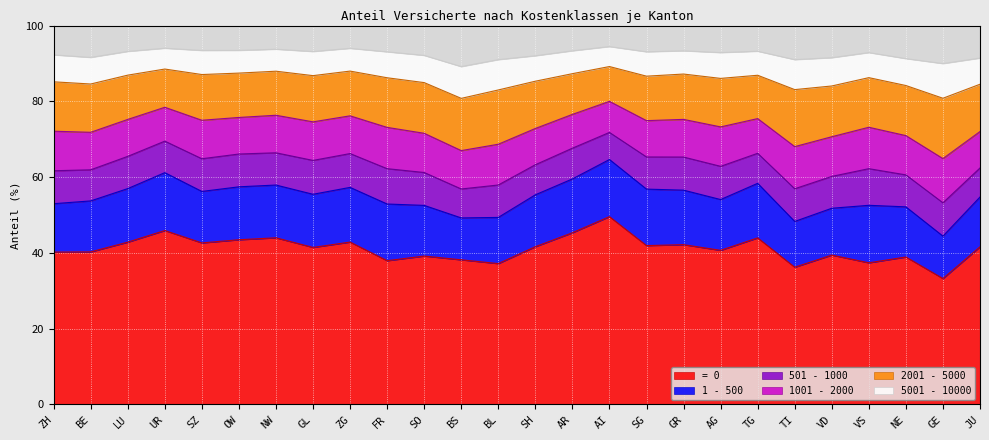

Does the chart display data point markers on the line(s)?

No